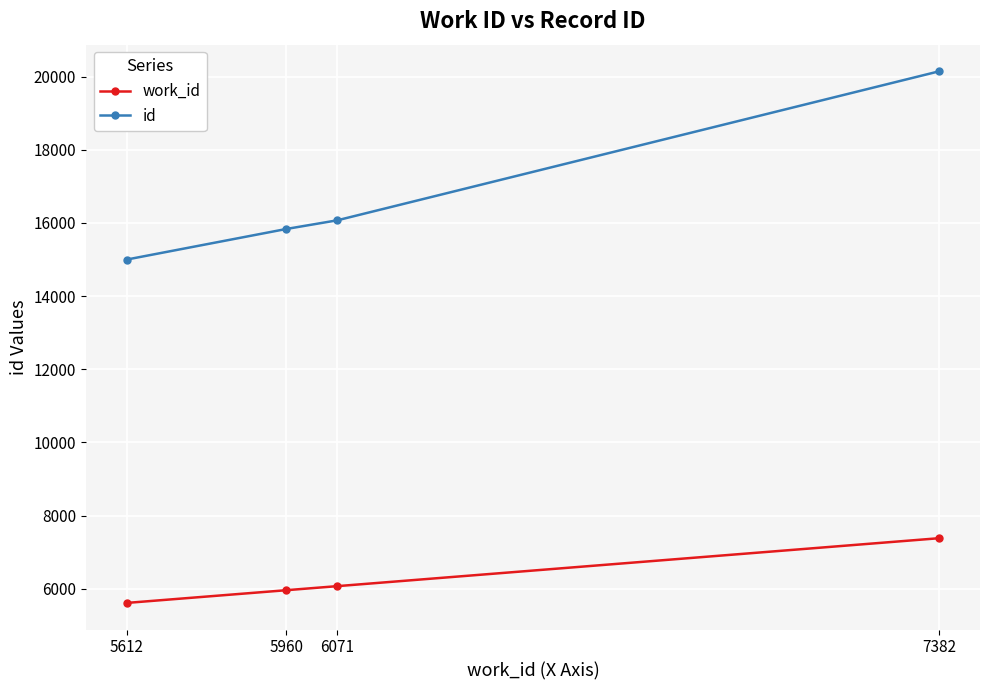

Is the value of id at 5612 greater than the value of work_id at 5960?

Yes